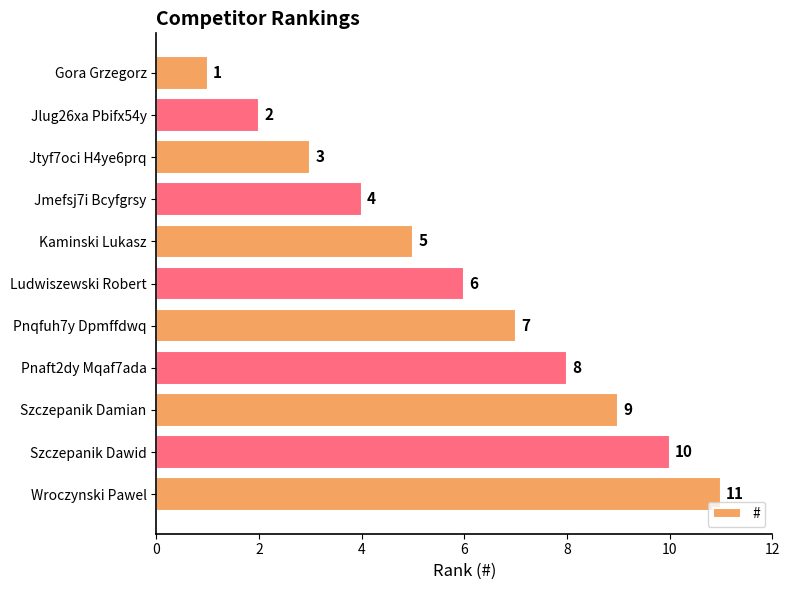

How many categories are shown in the chart?

11